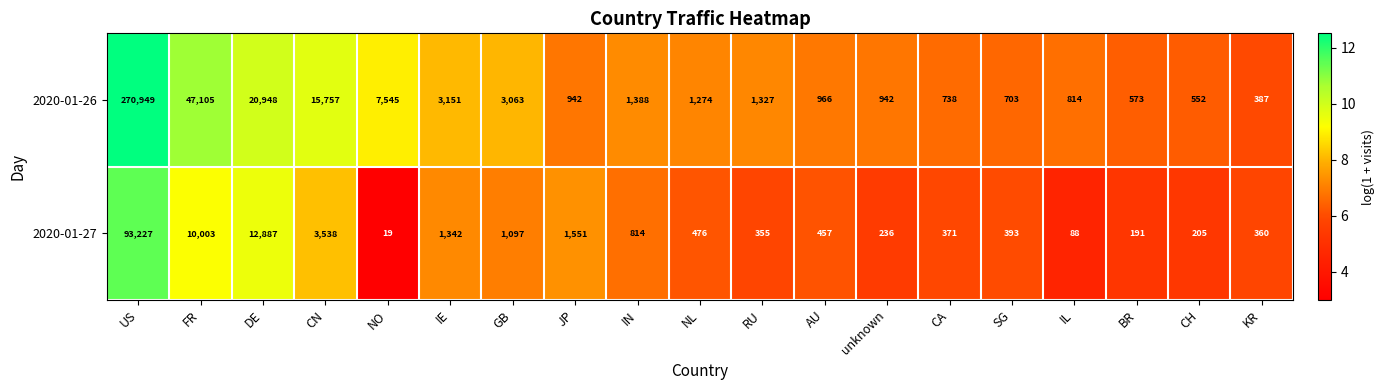

Read the 2020-01-27 value at JP, to the nearest 50.

1550